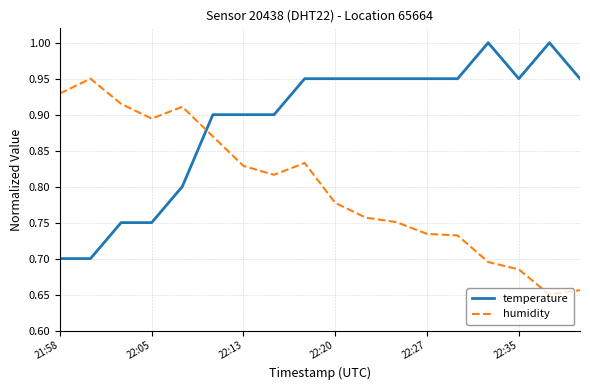

True or false: humidity and temperature cross at least once.

True